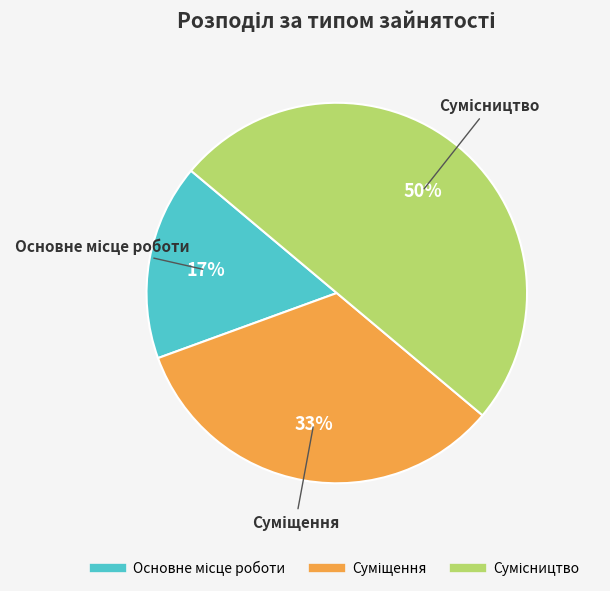

To the nearest percent, what is the difference between the largest and smallest slice percentages?

33%